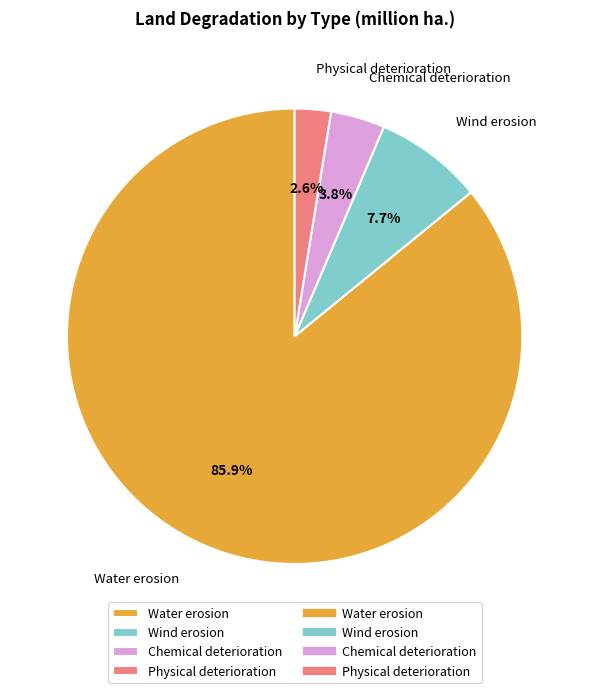

How many segments does this pie chart have?

4